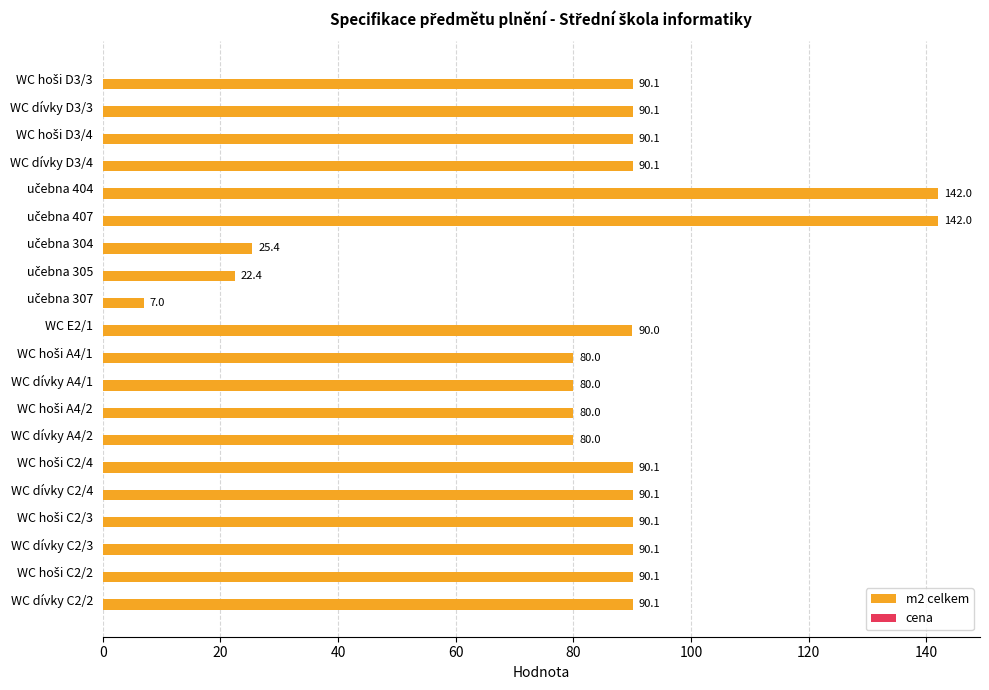

Are the bars horizontal?

Yes